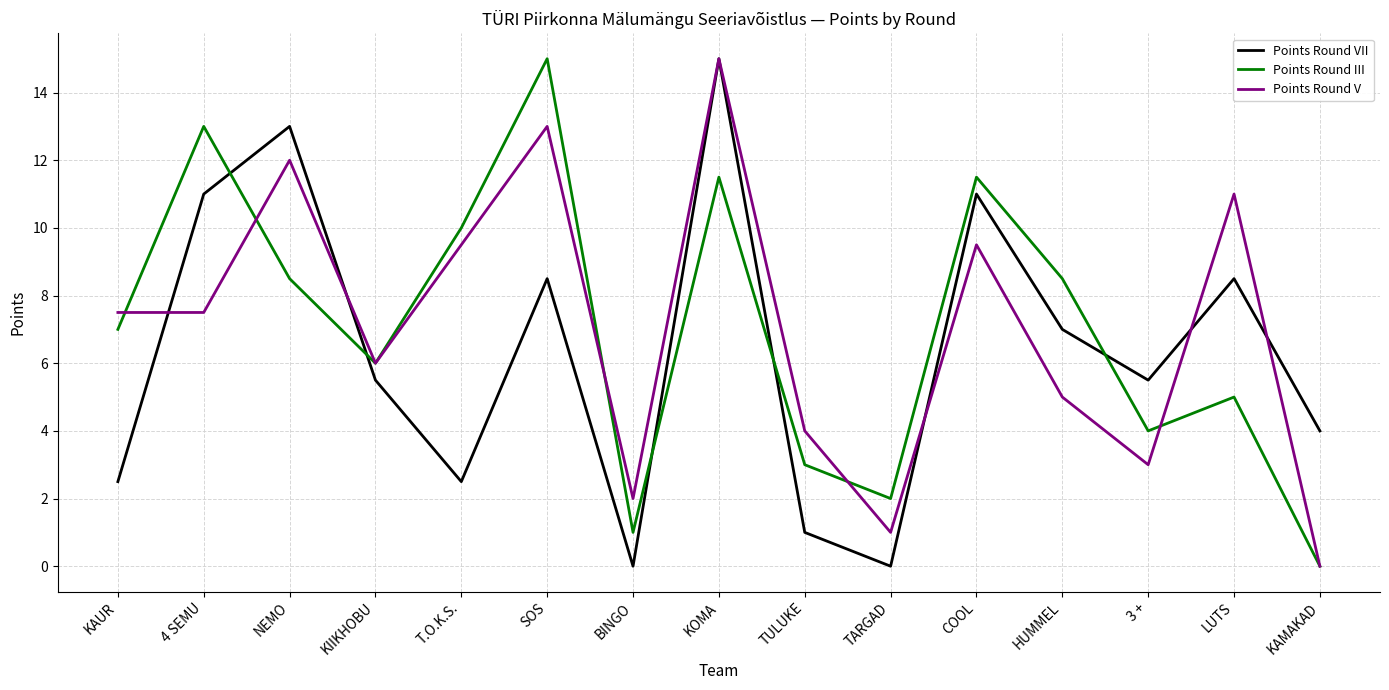

At which label is Points Round III closest to 7?

KAUR